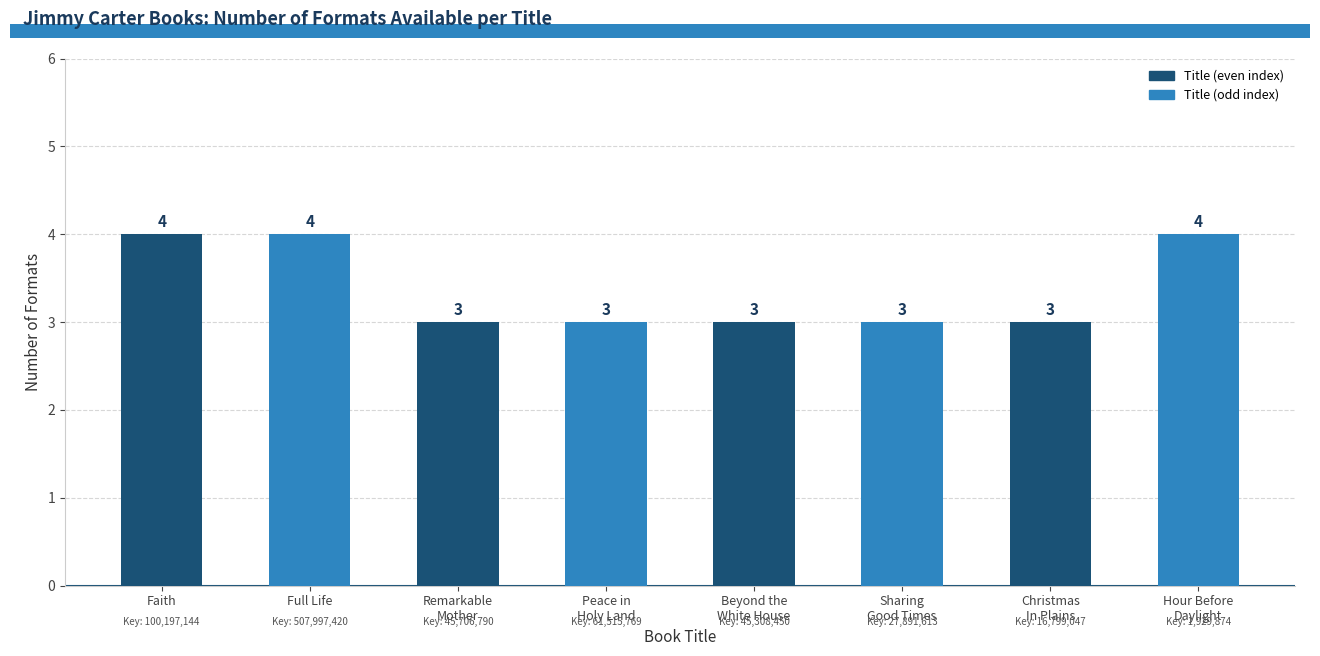

Count the number of categories in the chart.

8